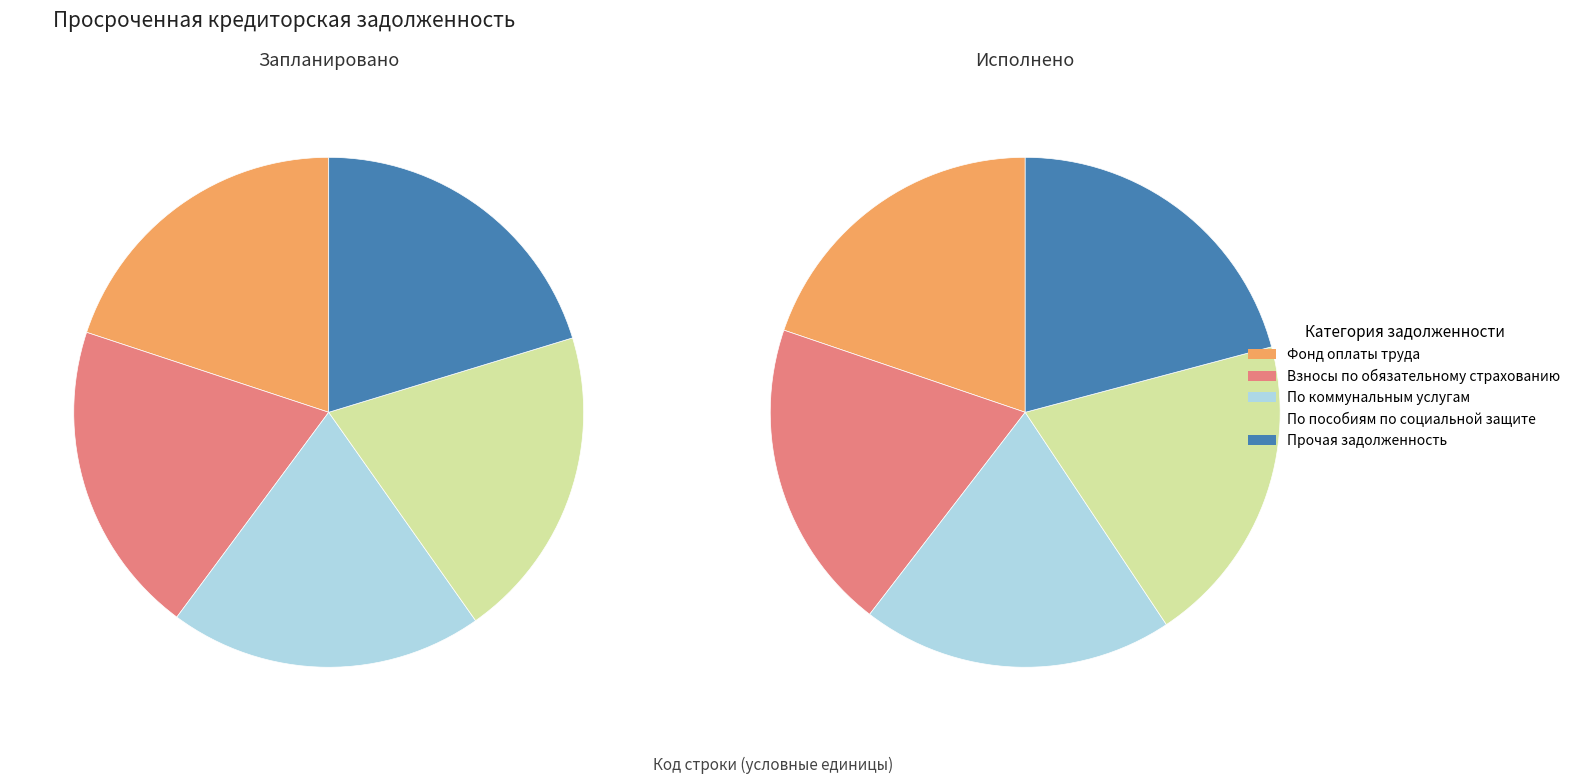

Does Исполнено represent more than half of the total?

No